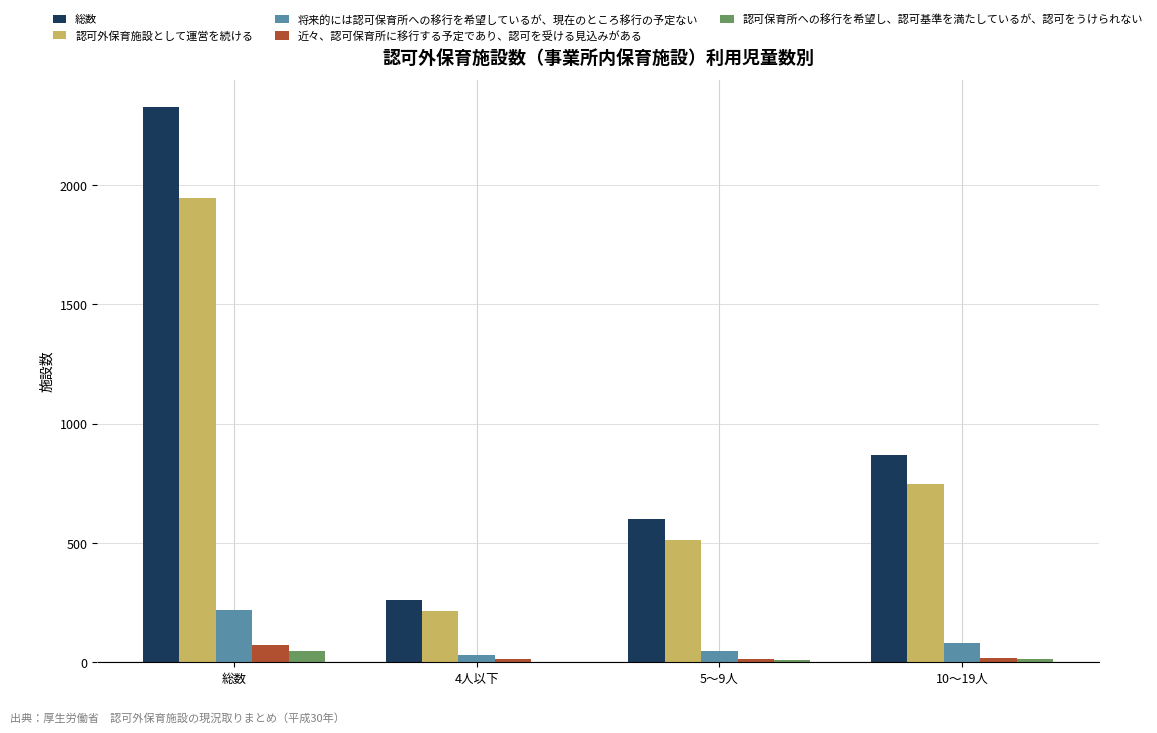

What is the maximum value shown in the chart?

2326